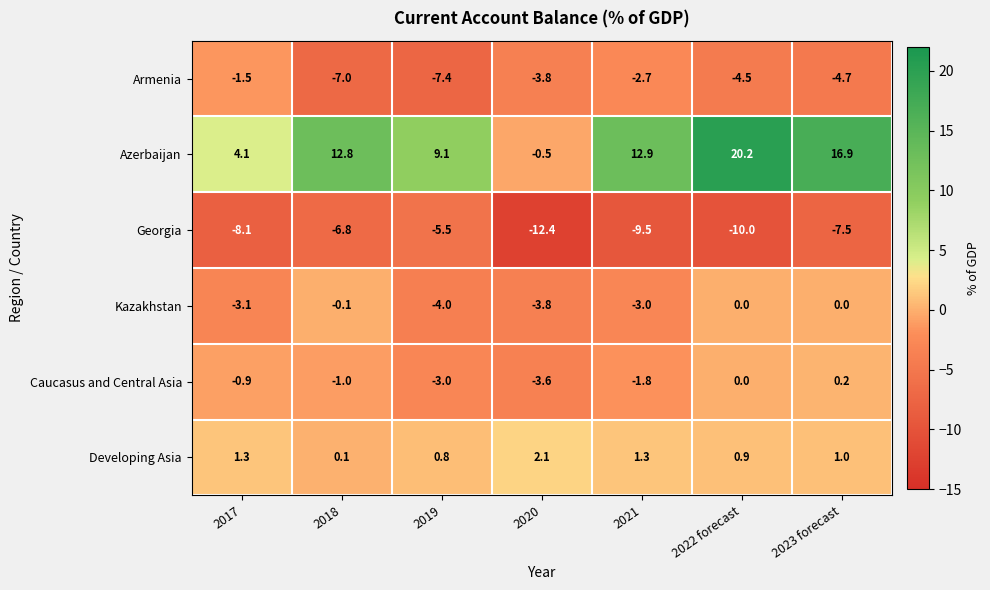

True or false: Armenia has a value of -2.6 at 2017.

False